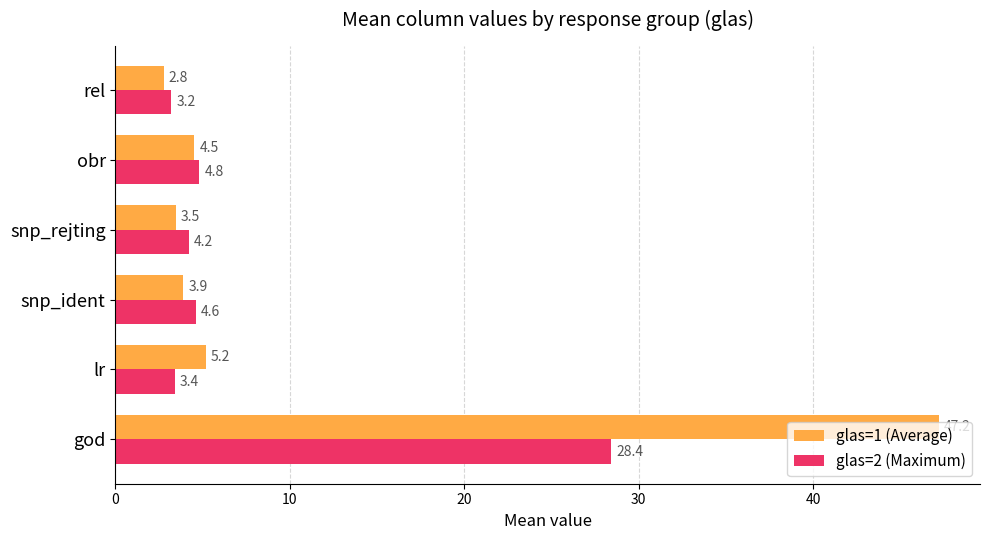

What is the greatest value displayed?

47.2